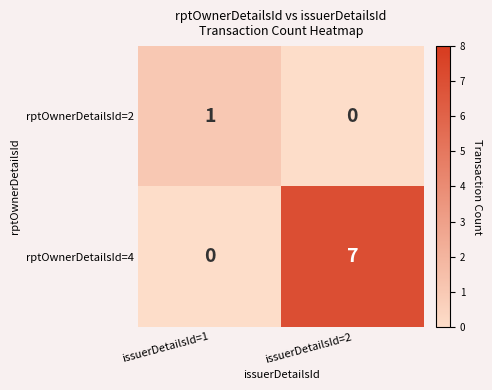

At how many categories does at least one series exceed 3?

1